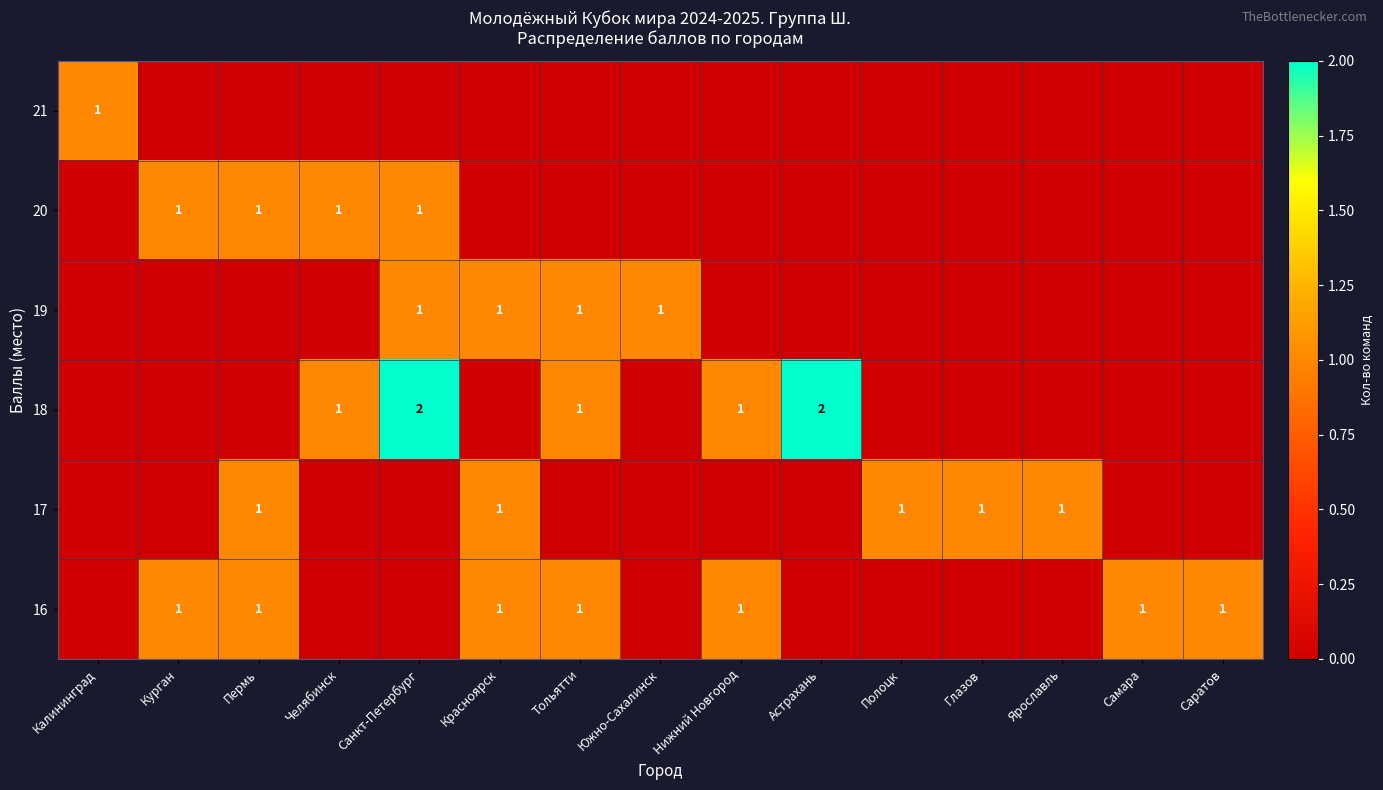

The value of 17 at Пермь is 2. True or false?

False